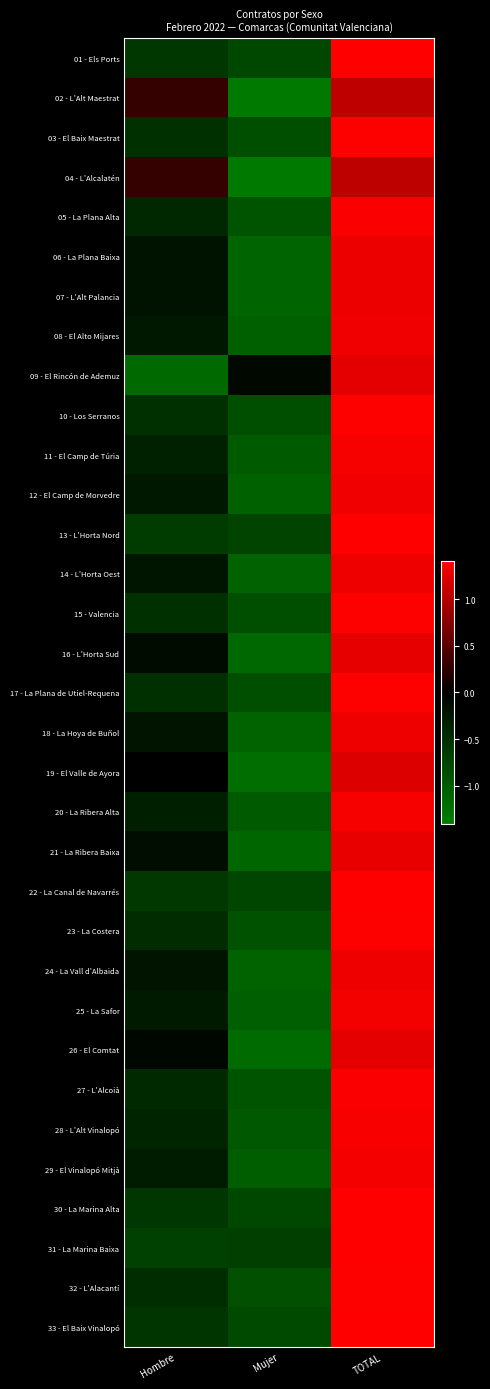

What is the spread (max minus min) of values at Mujer?

1.3